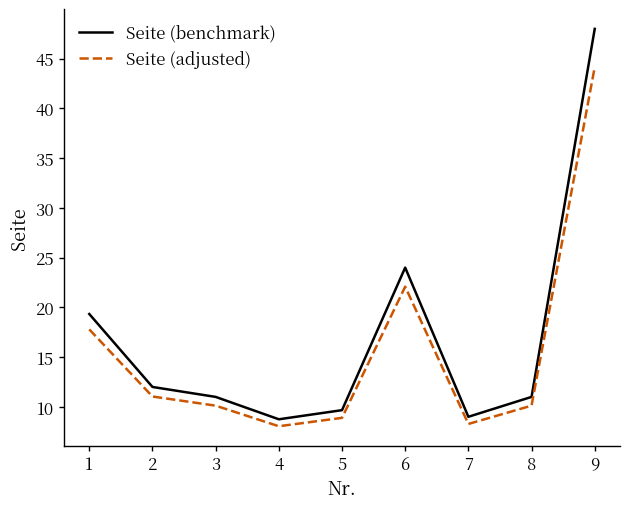

Reading right to left, list all the values displayed in this chart.

Seite (benchmark): 48.0	11.0	9.0	24.0	9.7	8.8	11.0	12.0	19.3
Seite (adjusted): 44.2	10.1	8.3	22.1	8.9	8.1	10.1	11.0	17.8